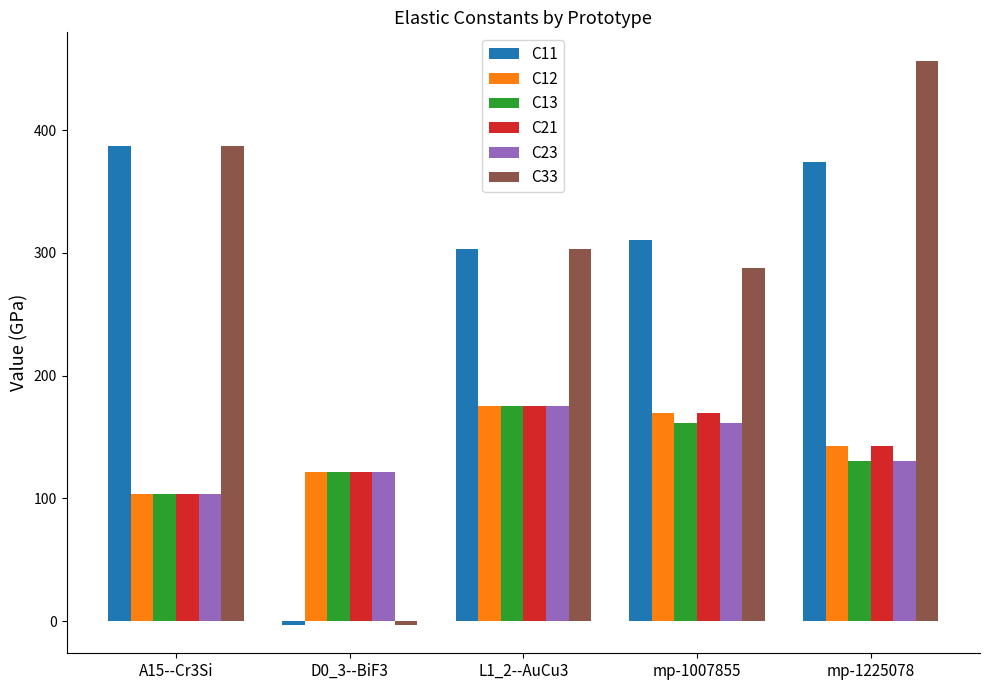

Which category has the lowest value in the C21 series?

A15--Cr3Si